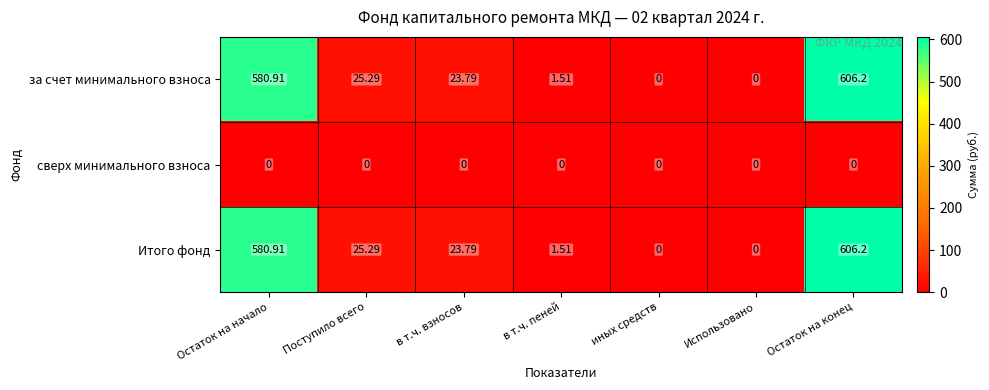

What is the total value across all series at Остаток на начало?

1161.8